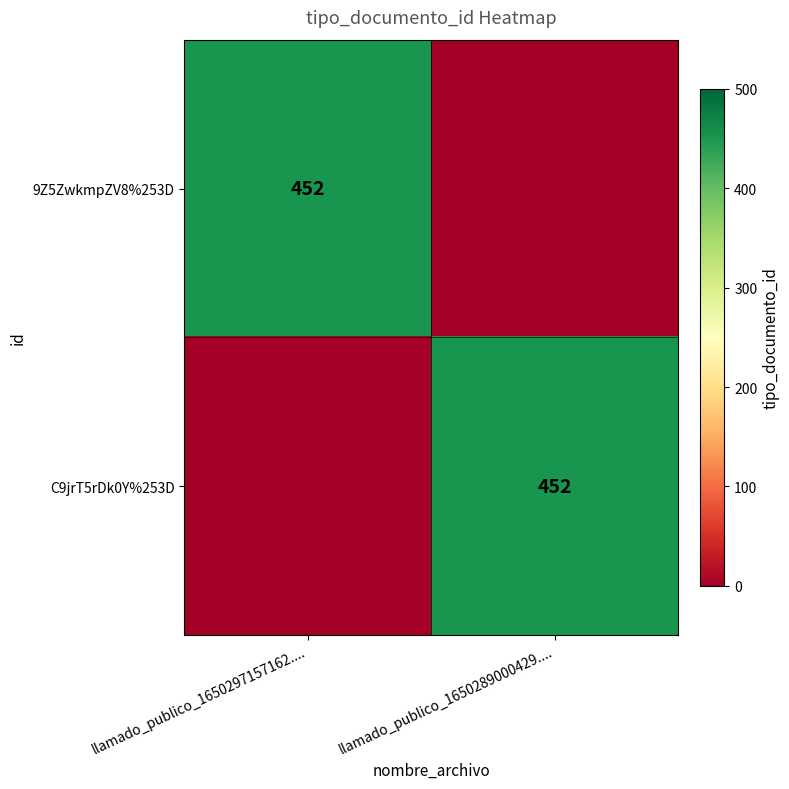

The C9jrT5rDk0Y%253D series shows 452 at llamado_publico_1650289000429..... True or false?

True